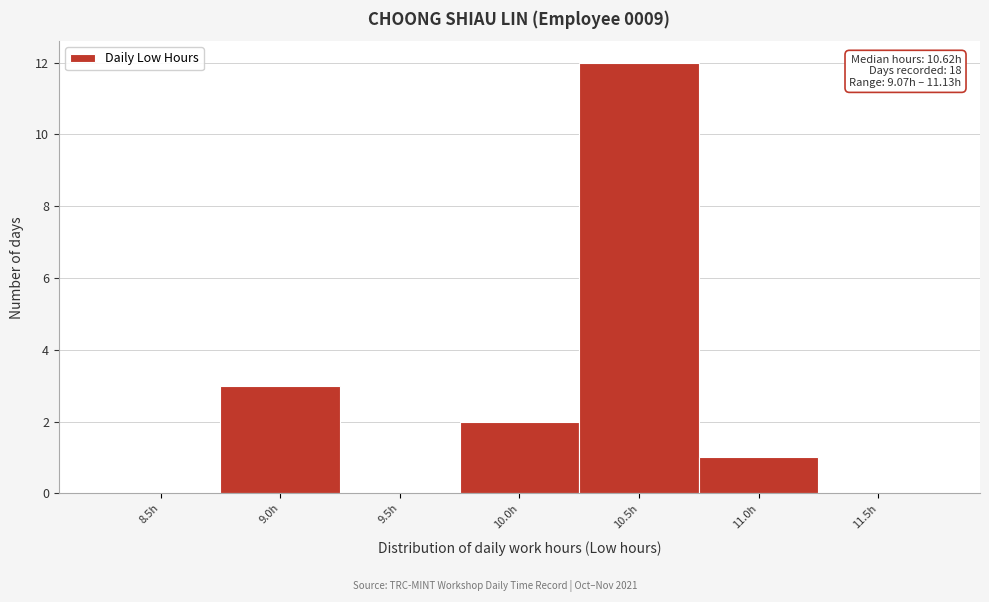

Reading left to right, what are all the values shown in this chart?

8.5h=0	9.0h=3	9.5h=0	10.0h=2	10.5h=12	11.0h=1	11.5h=0